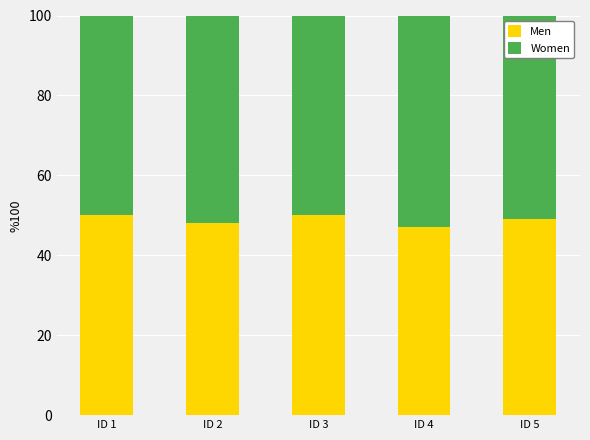

Where does the Men series first go above 49?

ID 1